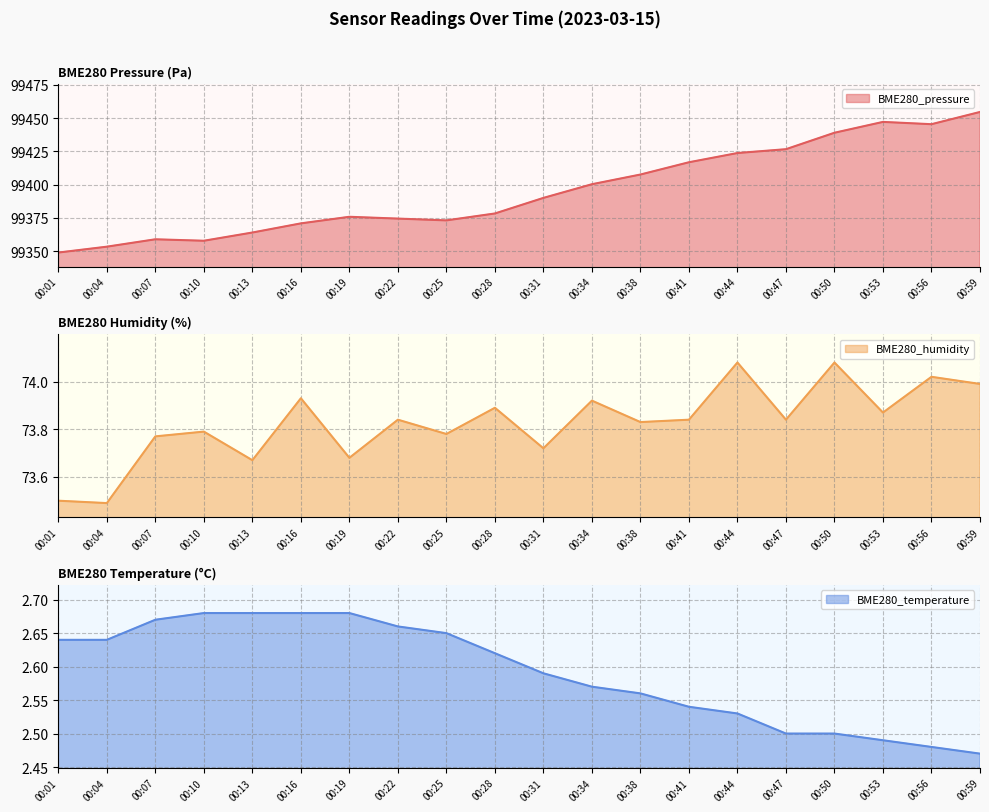

Between 00:16 and 00:59, which series saw the biggest shift?

BME280_pressure